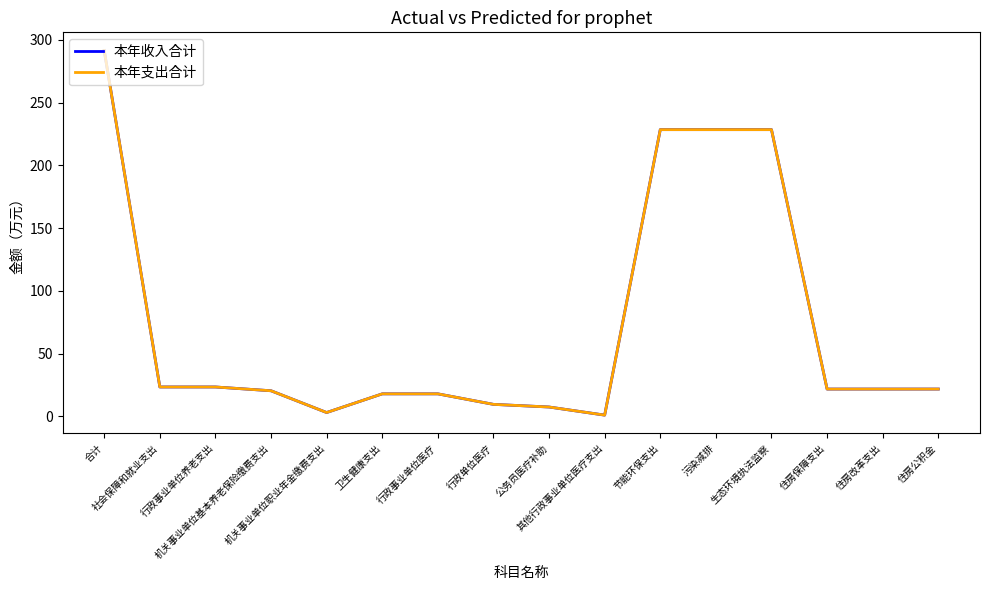

True or false: 本年支出合计 has more than 0 interior local peaks.

False